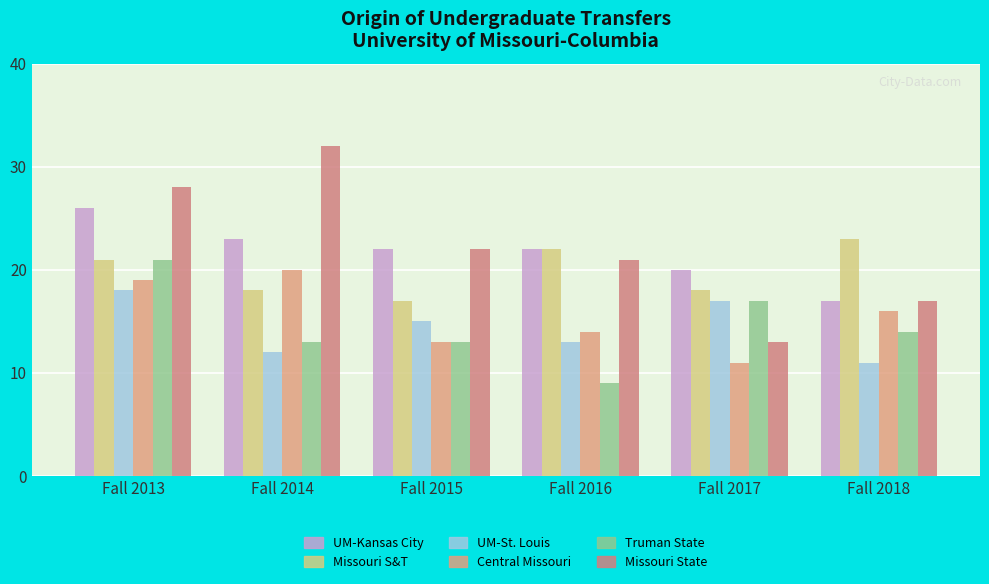

At Fall 2014, list the series in order from smallest to largest.

UM-St. Louis, Truman State, Missouri S&T, Central Missouri, UM-Kansas City, Missouri State